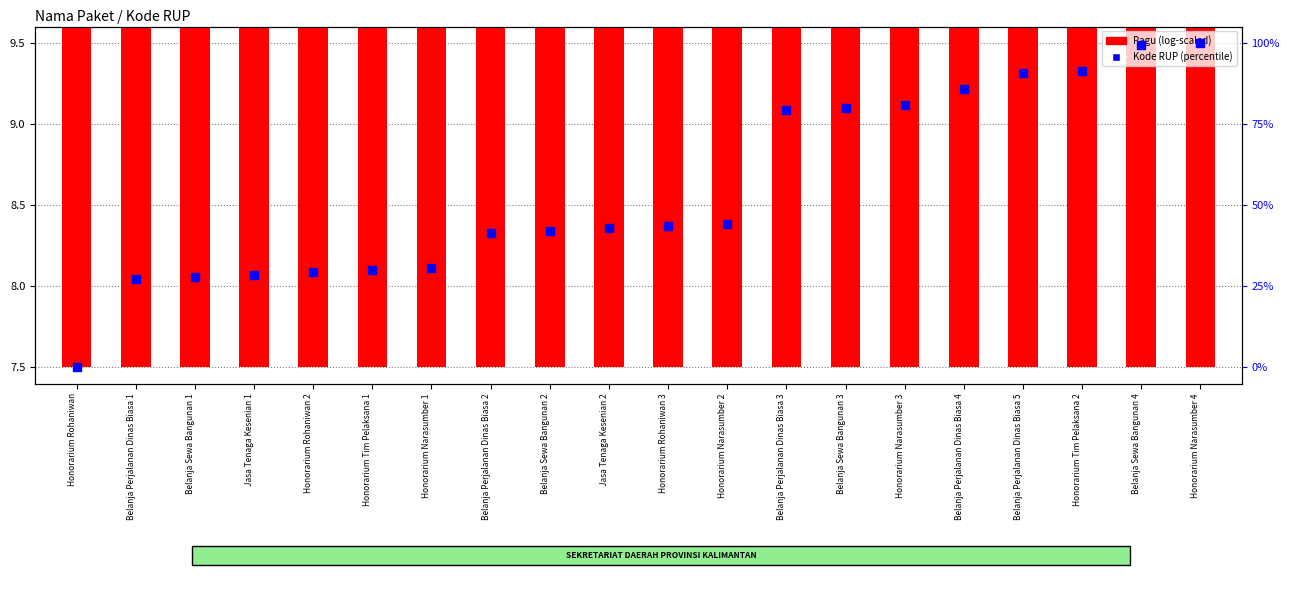

At how many categories does at least one series exceed 94?

2